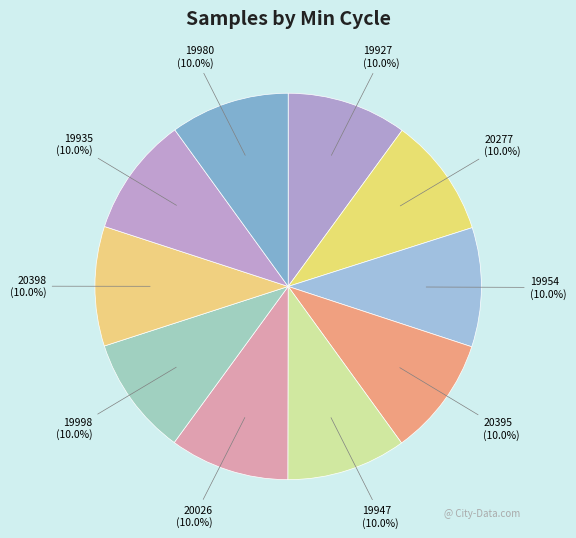

What percentage is NOT represented by 19954?

90.0%